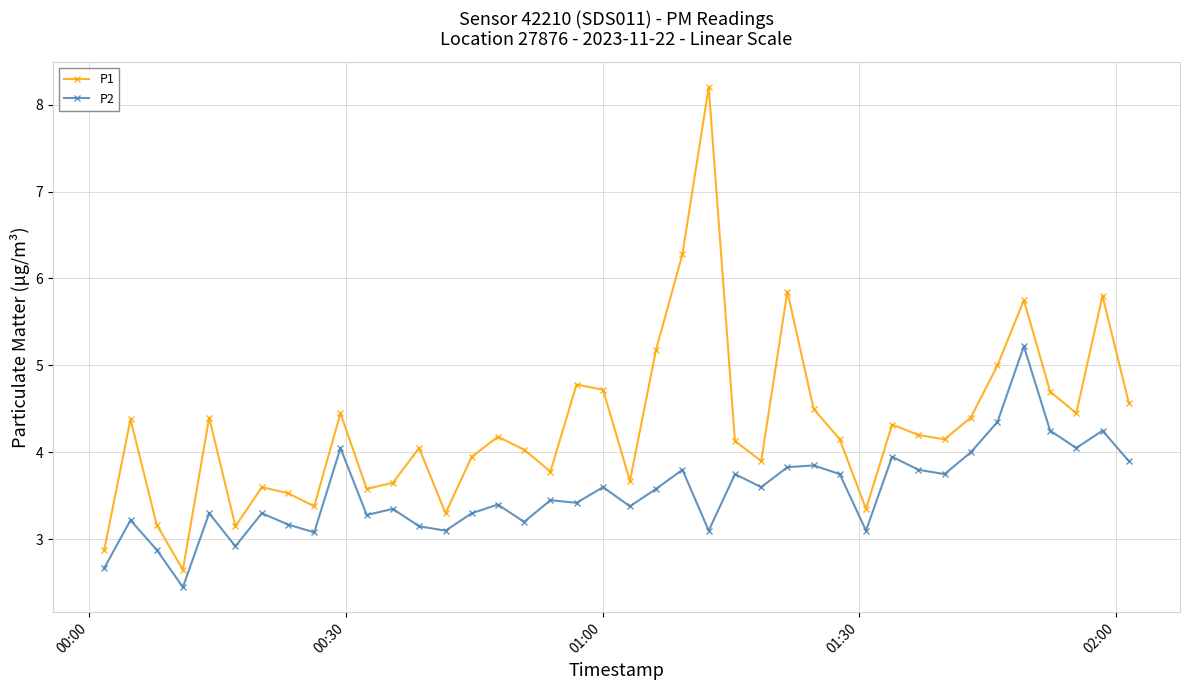

What is the greatest value displayed?

8.2